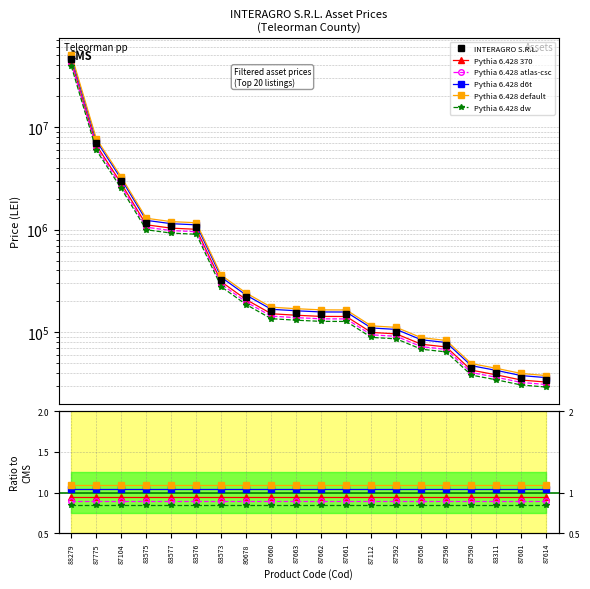

What is the sum of all Pythia 6.428 atlas-csc values?

18.0